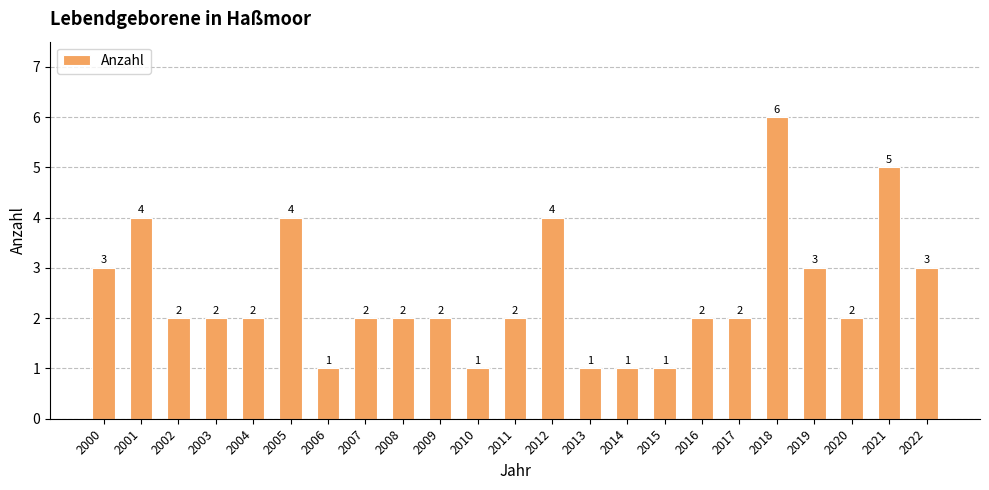

Does the chart contain stacked bars?

No